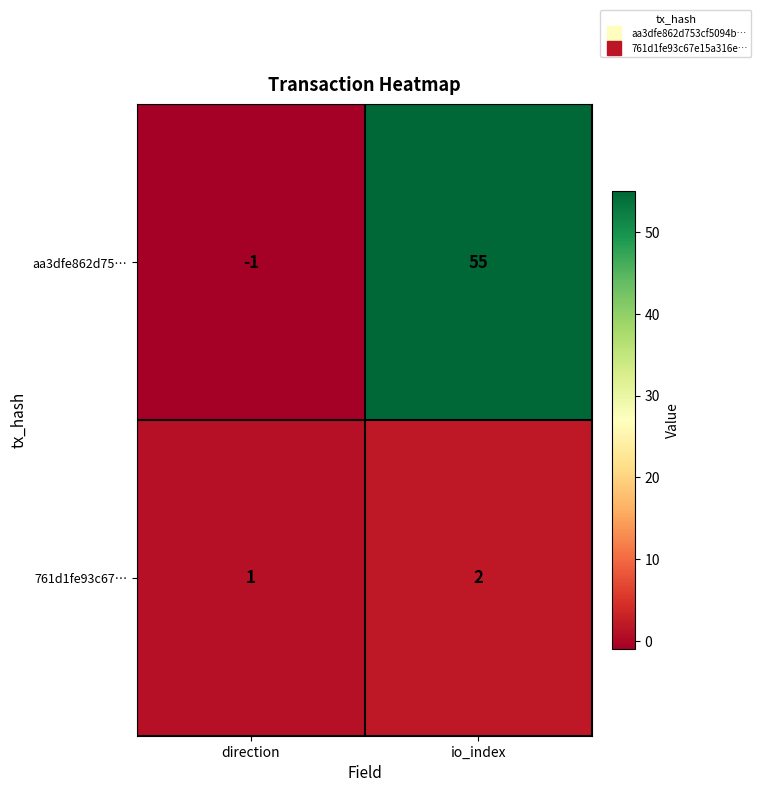

What value does the aa3dfe862d75… series have at io_index, to the nearest 10?

60